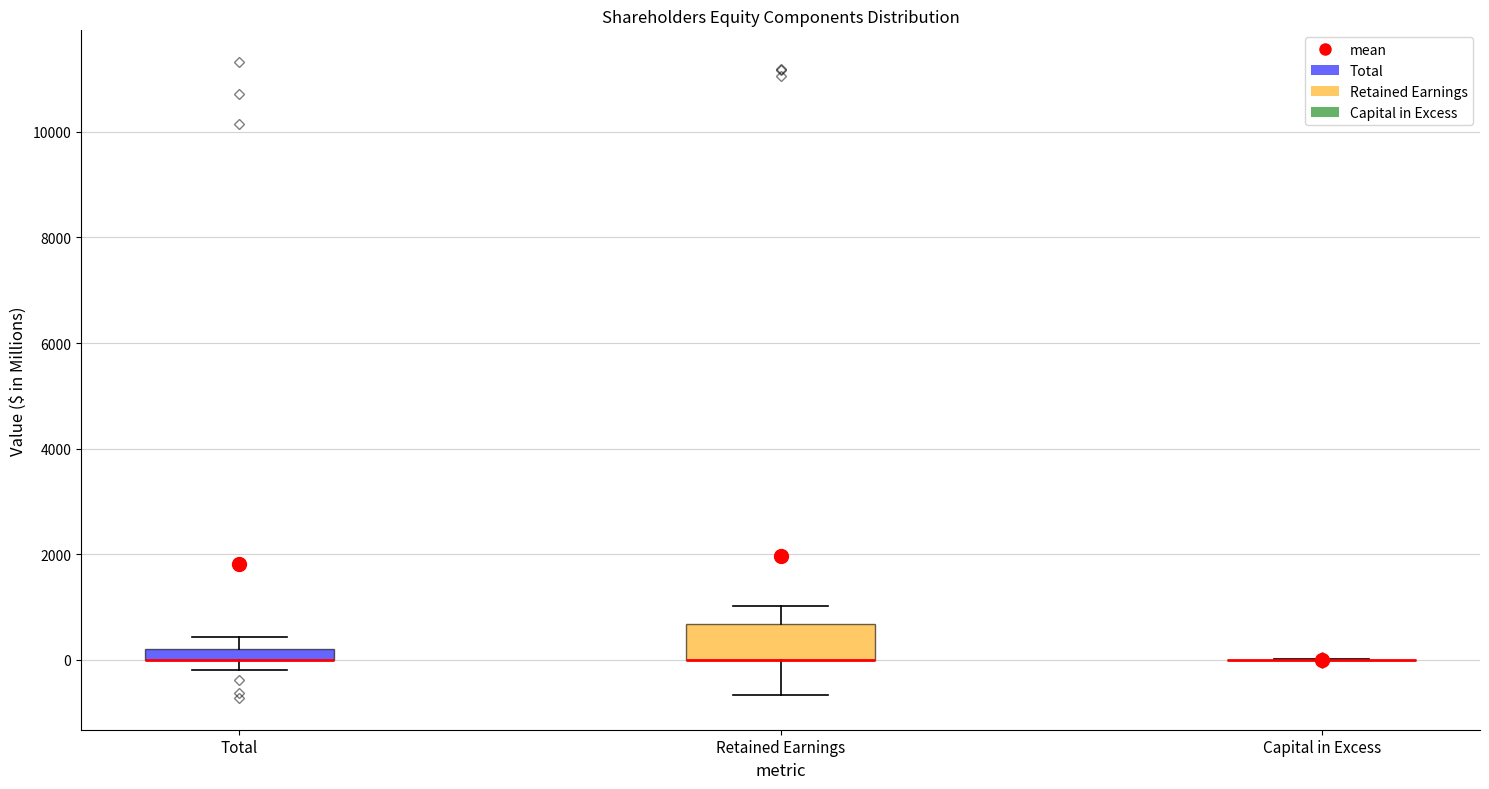

Which box is the tallest, from its lower edge to its upper edge?

Retained Earnings